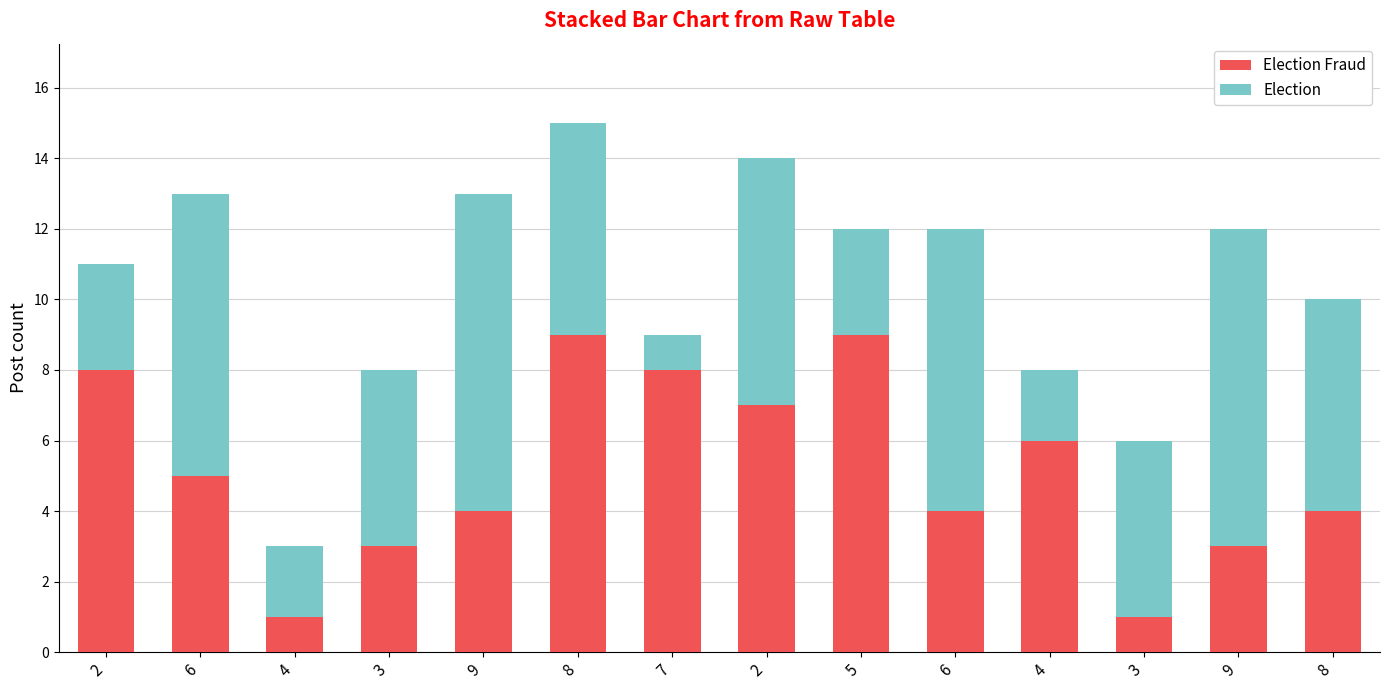

At how many categories does at least one series exceed 1?

14